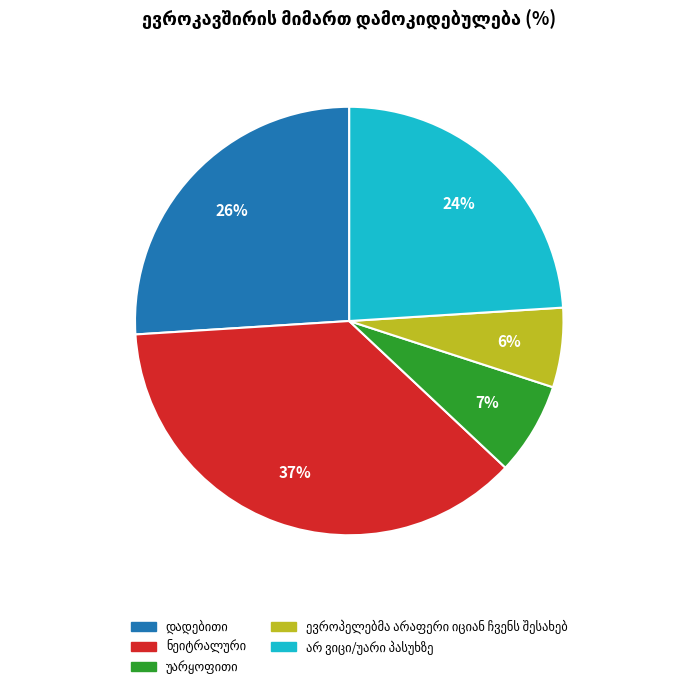

Does any single category account for the majority?

No